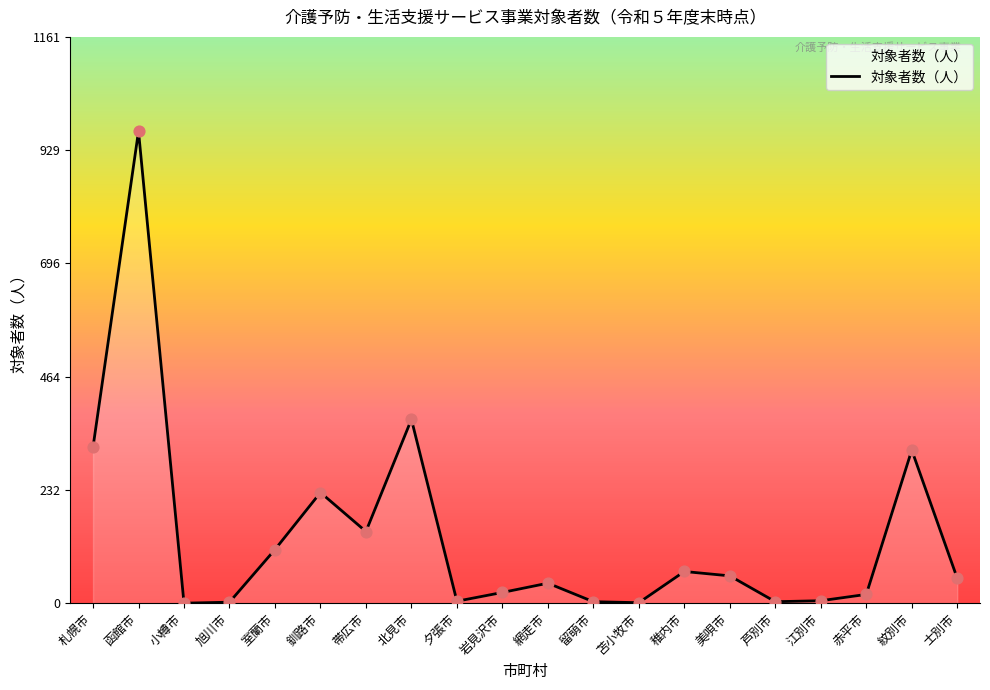

Between 紋別市 and 函館市, which is larger?

函館市